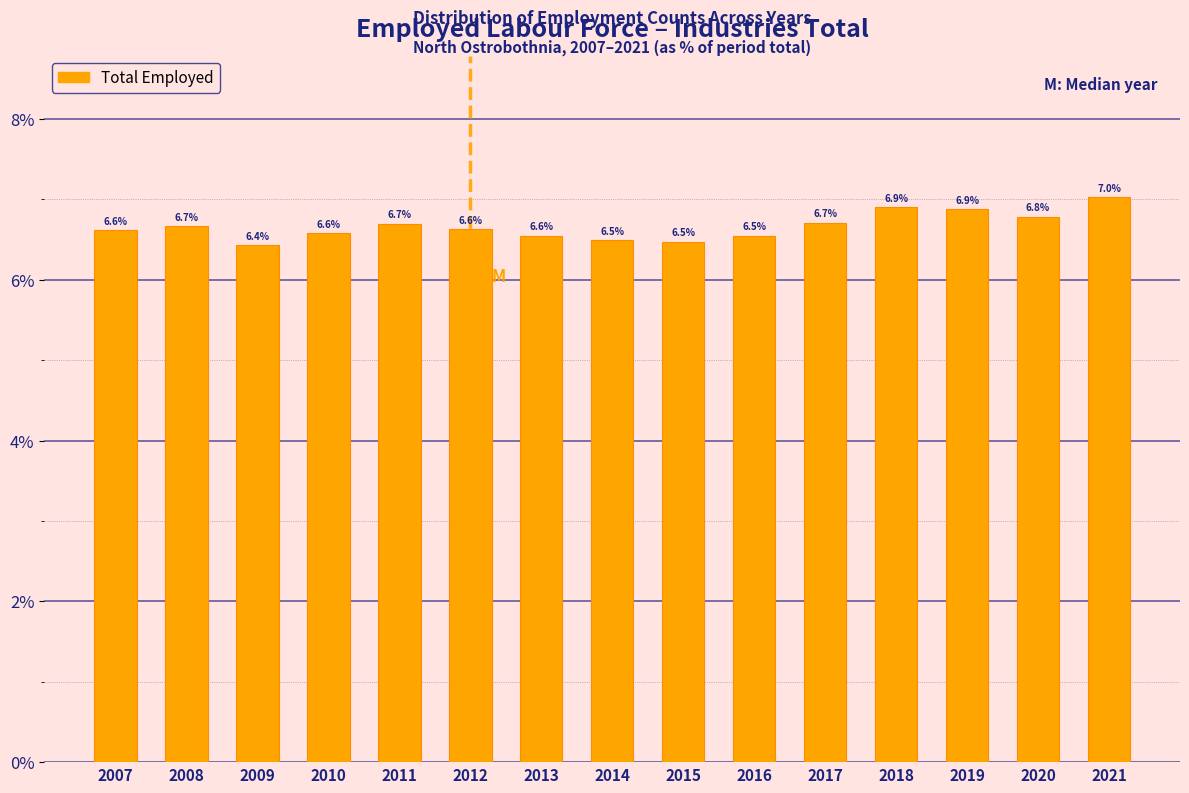

Reading left to right, transcribe all the data shown in this chart.

2007=6.6	2008=6.7	2009=6.4	2010=6.6	2011=6.7	2012=6.6	2013=6.6	2014=6.5	2015=6.5	2016=6.5	2017=6.7	2018=6.9	2019=6.9	2020=6.8	2021=7.0